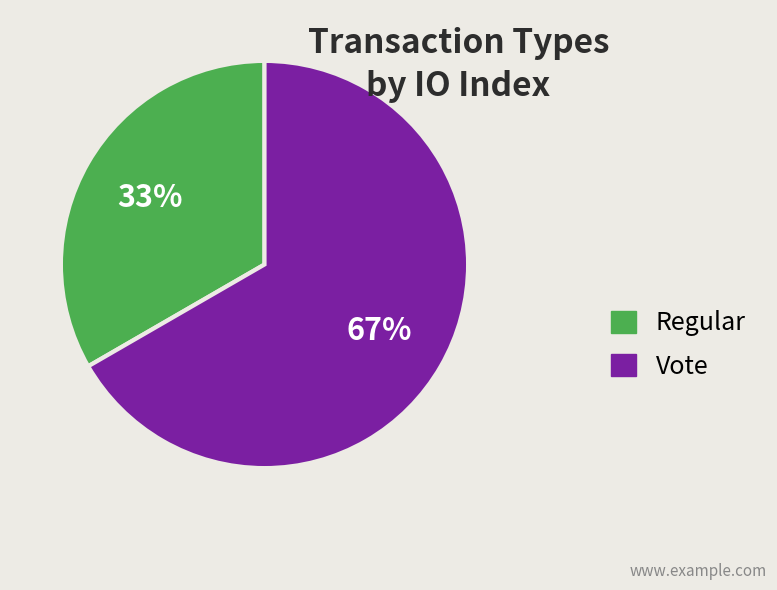

How many segments does this pie chart have?

2